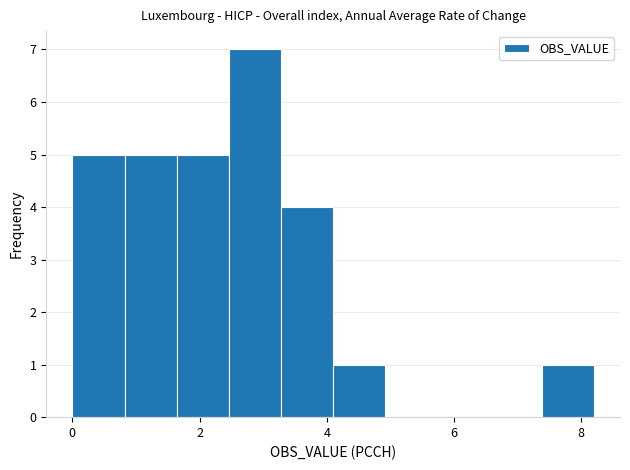

Reading left to right, transcribe this chart: for each bar, give the range it covers on the x-axis and its height. Neither the bar edges nor the heights are printed on the chart, so give them approximately, as read against the axes.

0.00 to 0.82: 5
0.82 to 1.64: 5
1.64 to 2.46: 5
2.46 to 3.28: 7
3.28 to 4.10: 4
4.10 to 4.92: 1
4.92 to 5.74: 0
5.74 to 6.56: 0
6.56 to 7.38: 0
7.38 to 8.20: 1